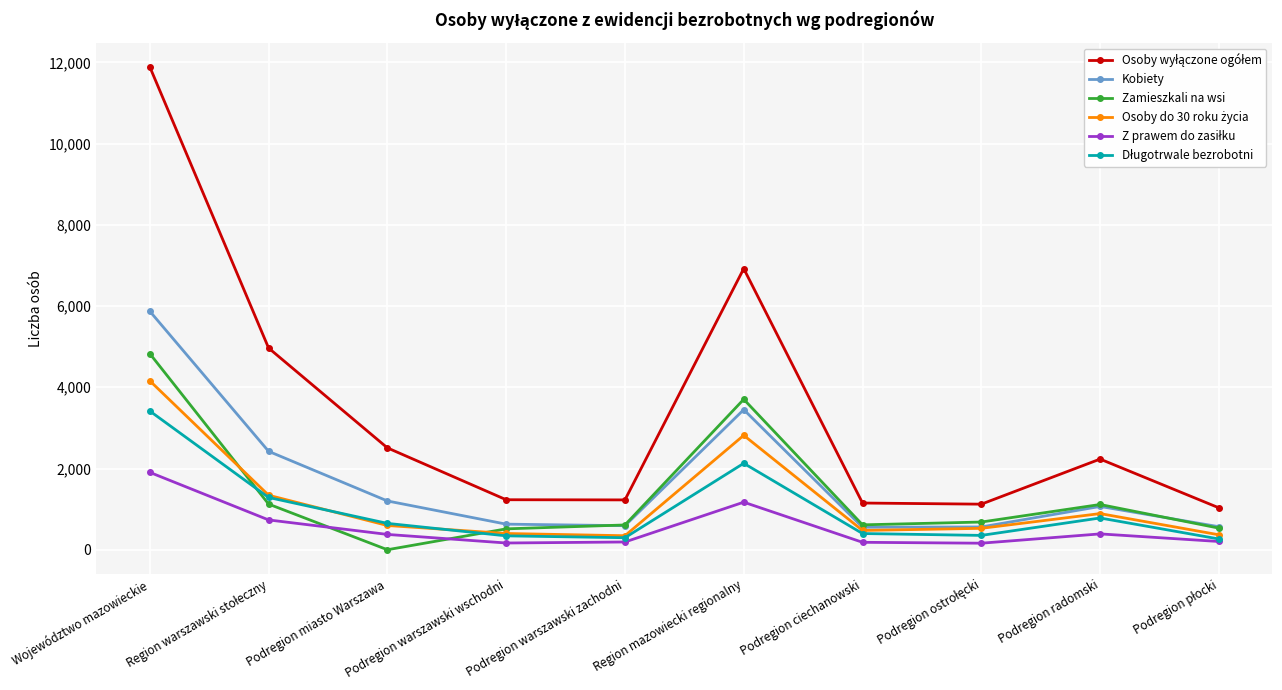

The value of Zamieszkali na wsi at Podregion warszawski zachodni is 610. True or false?

True